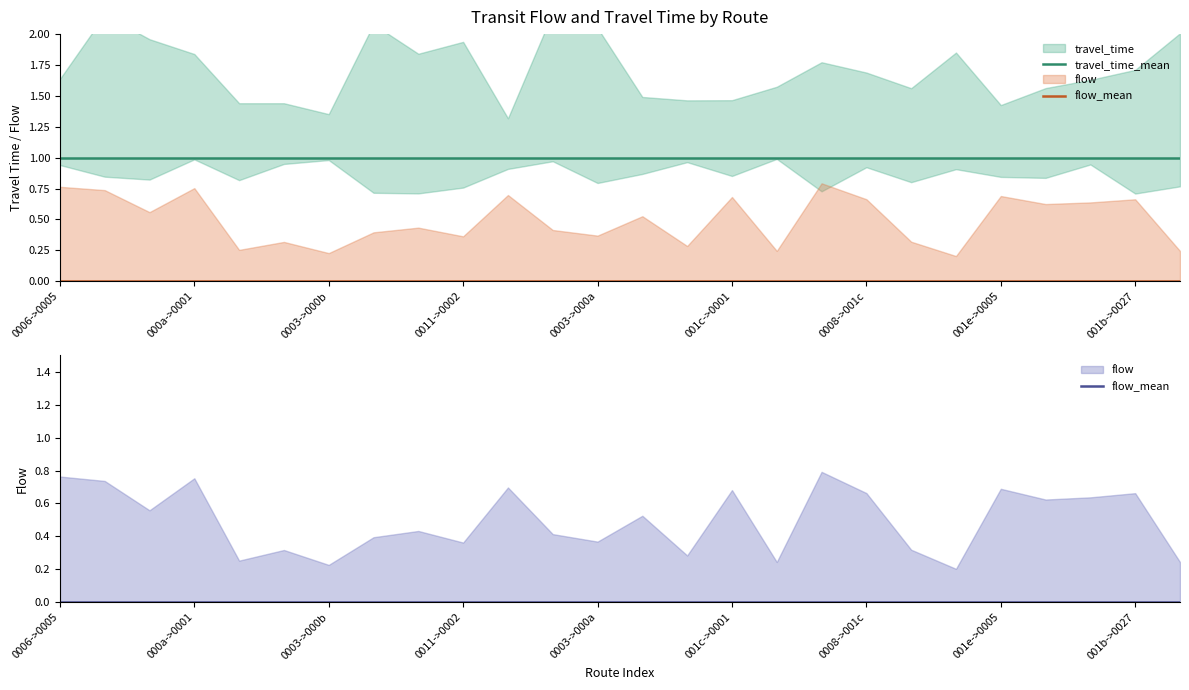

What is the lowest value of the travel_time_mean series?

1